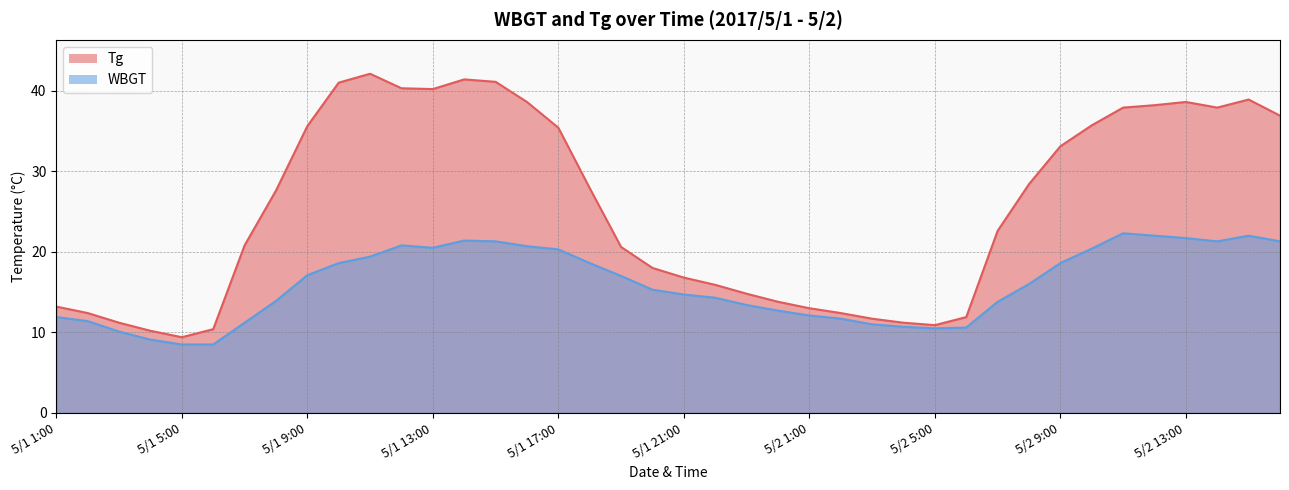

At which label does WBGT reach its minimum?

5/1 5:00